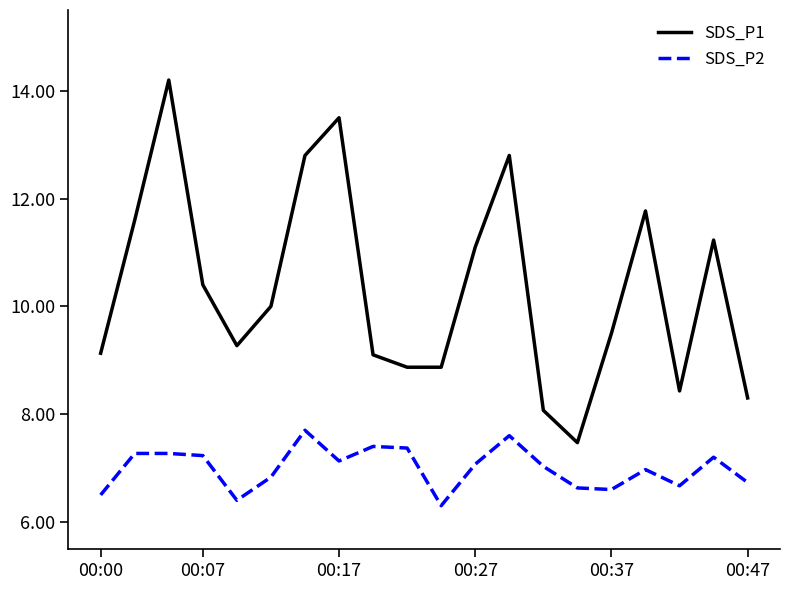

What is the highest value of the SDS_P1 series?

14.2